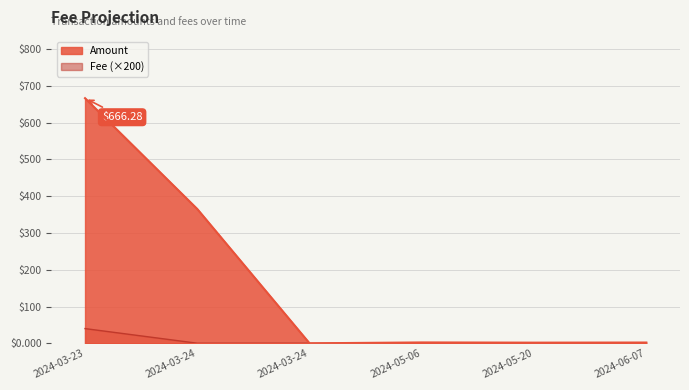

Which label corresponds to the largest value in the chart?

2024-03-23